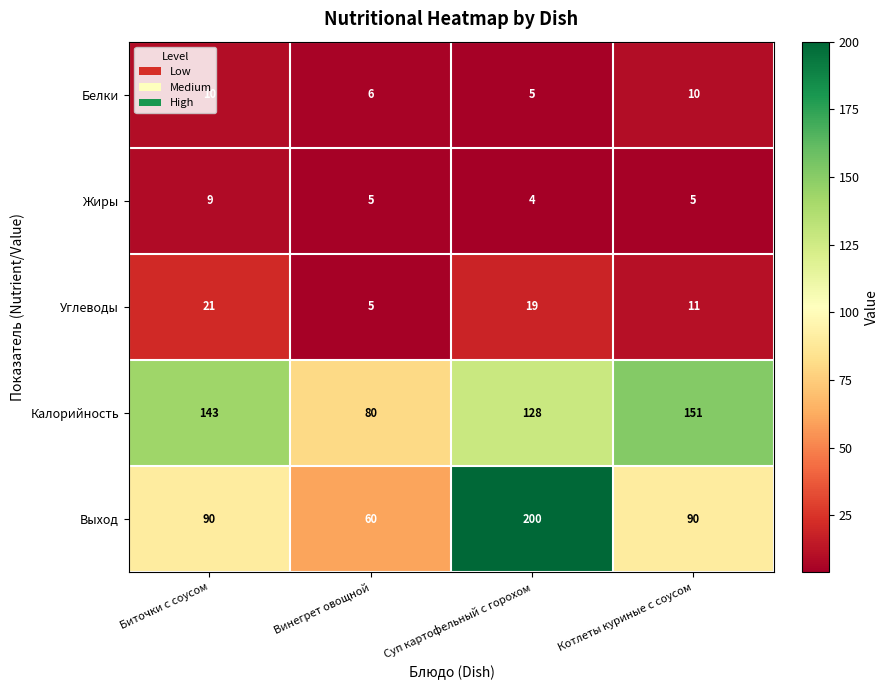

What is the greatest value displayed?

200